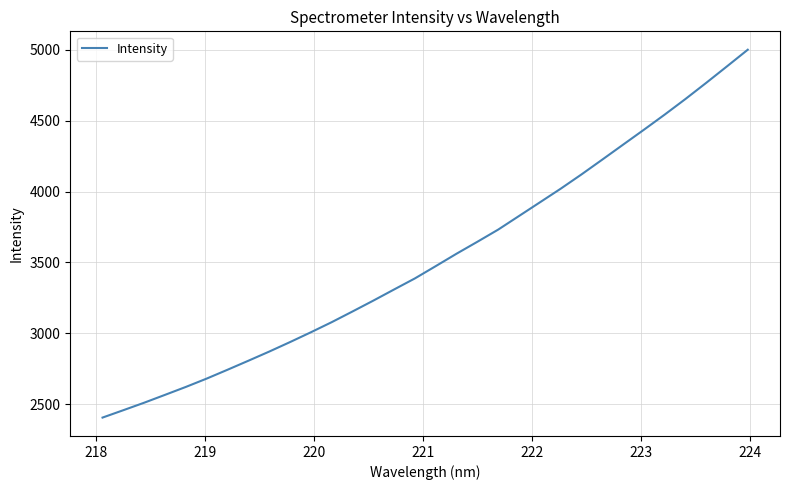

What is the difference between the maximum and minimum values?

2594.5